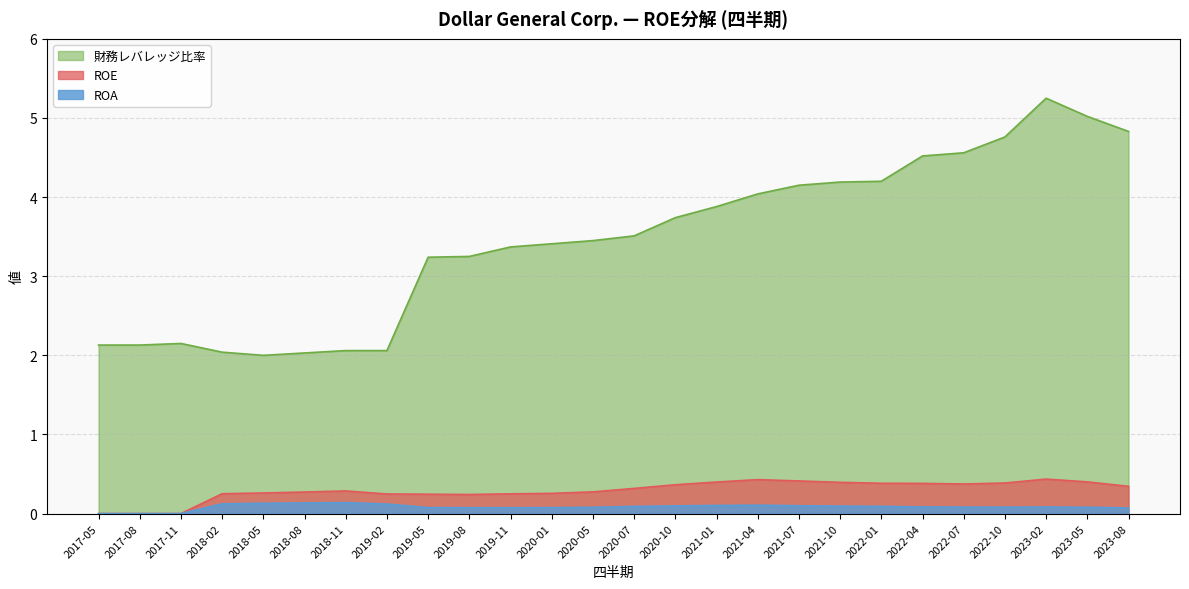

True or false: 財務レバレッジ比率 and ROA cross at least once.

False